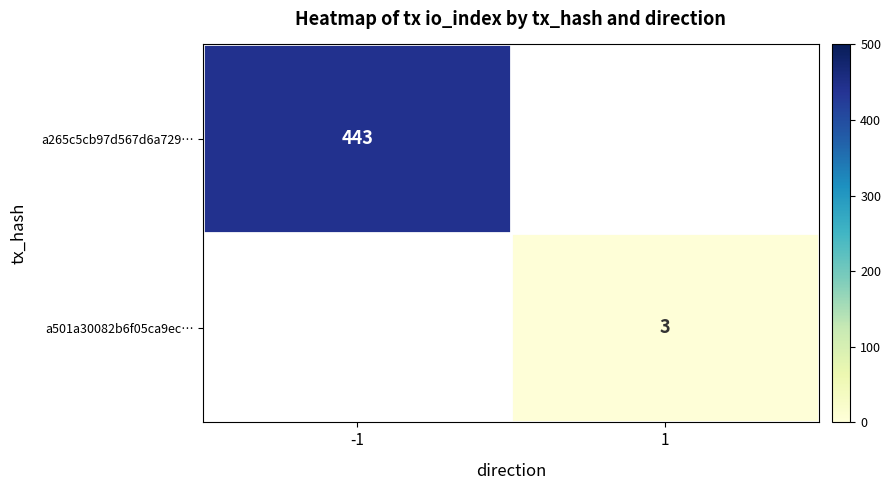

True or false: a265c5cb97d567d6a729… has a value of 443 at -1.

True